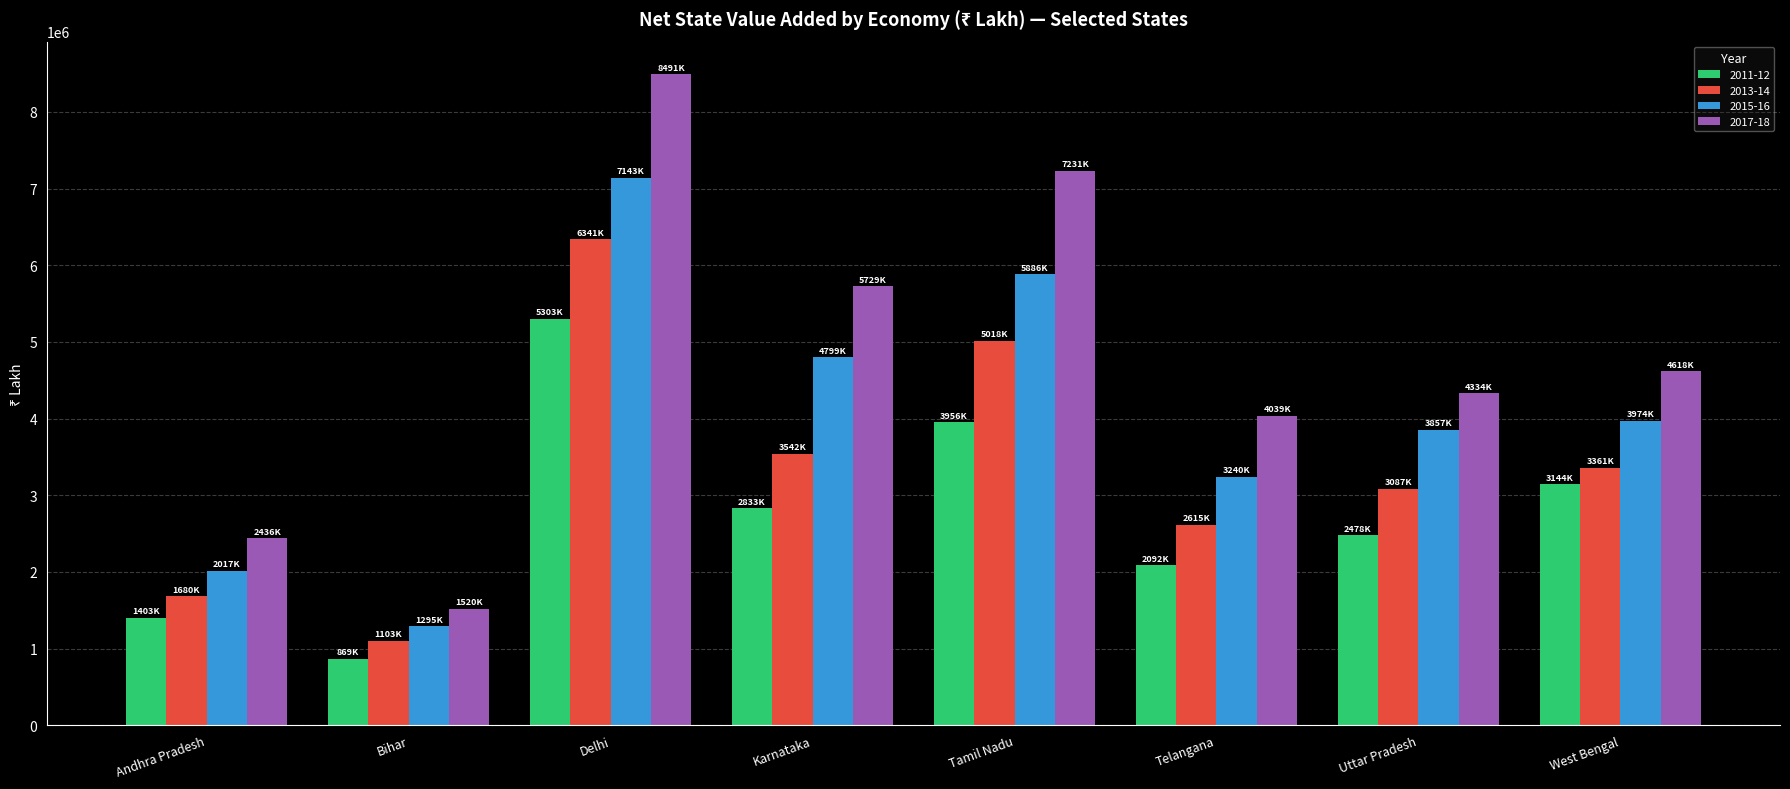

Where is 2013-14 nearest to the value 3722625?

Karnataka